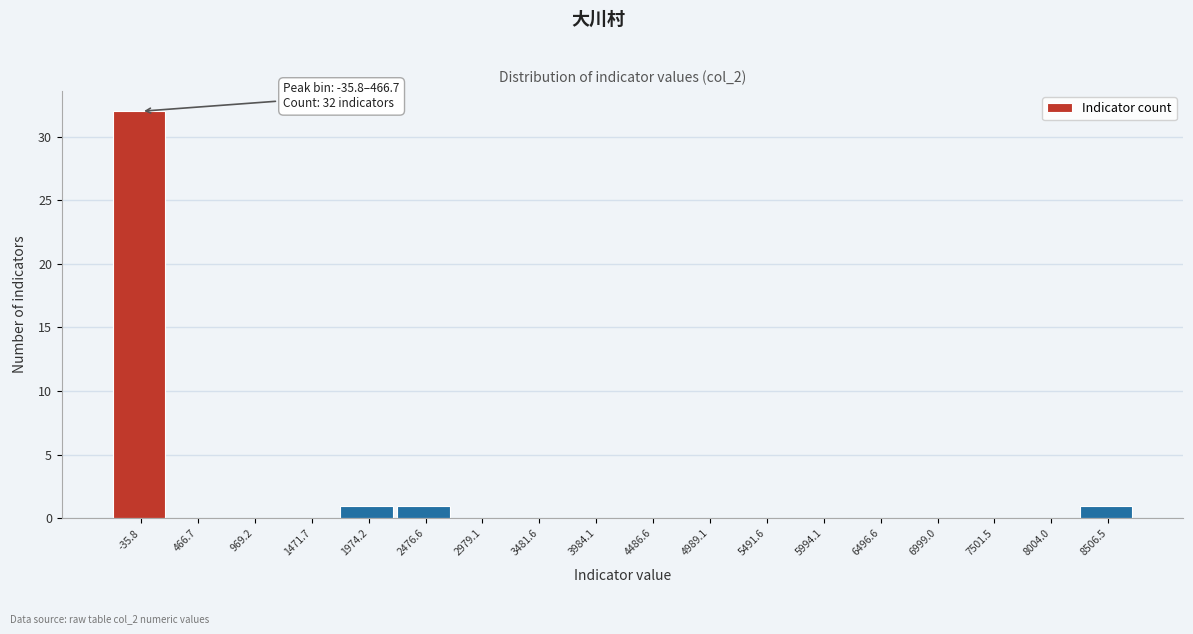

Reading left to right, list all the values displayed in this chart.

-35.8=32	466.7=0	969.2=0	1471.7=0	1974.2=1	2476.6=1	2979.1=0	3481.6=0	3984.1=0	4486.6=0	4989.1=0	5491.6=0	5994.1=0	6496.6=0	6999.0=0	7501.5=0	8004.0=0	8506.5=1